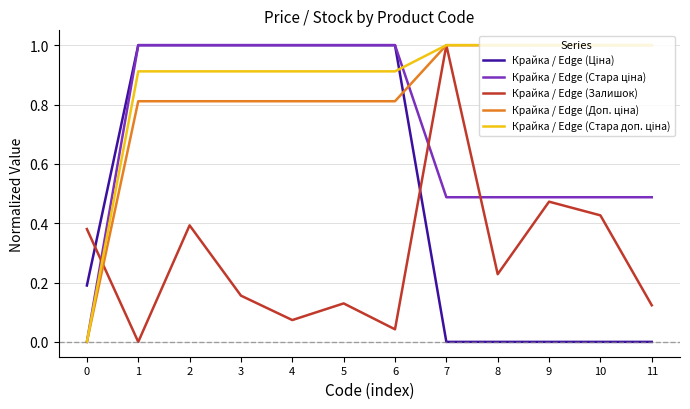

What is the total value across all series at 4?

3.8